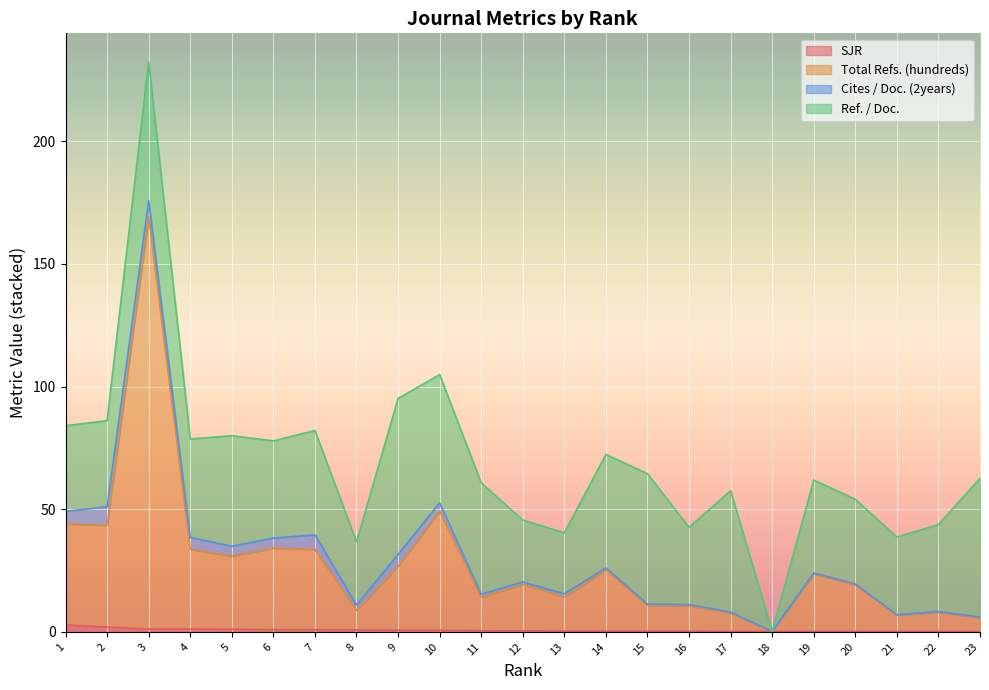

What are all the series names shown in the legend?

SJR, Total Refs. (hundreds), Cites / Doc. (2years), Ref. / Doc.